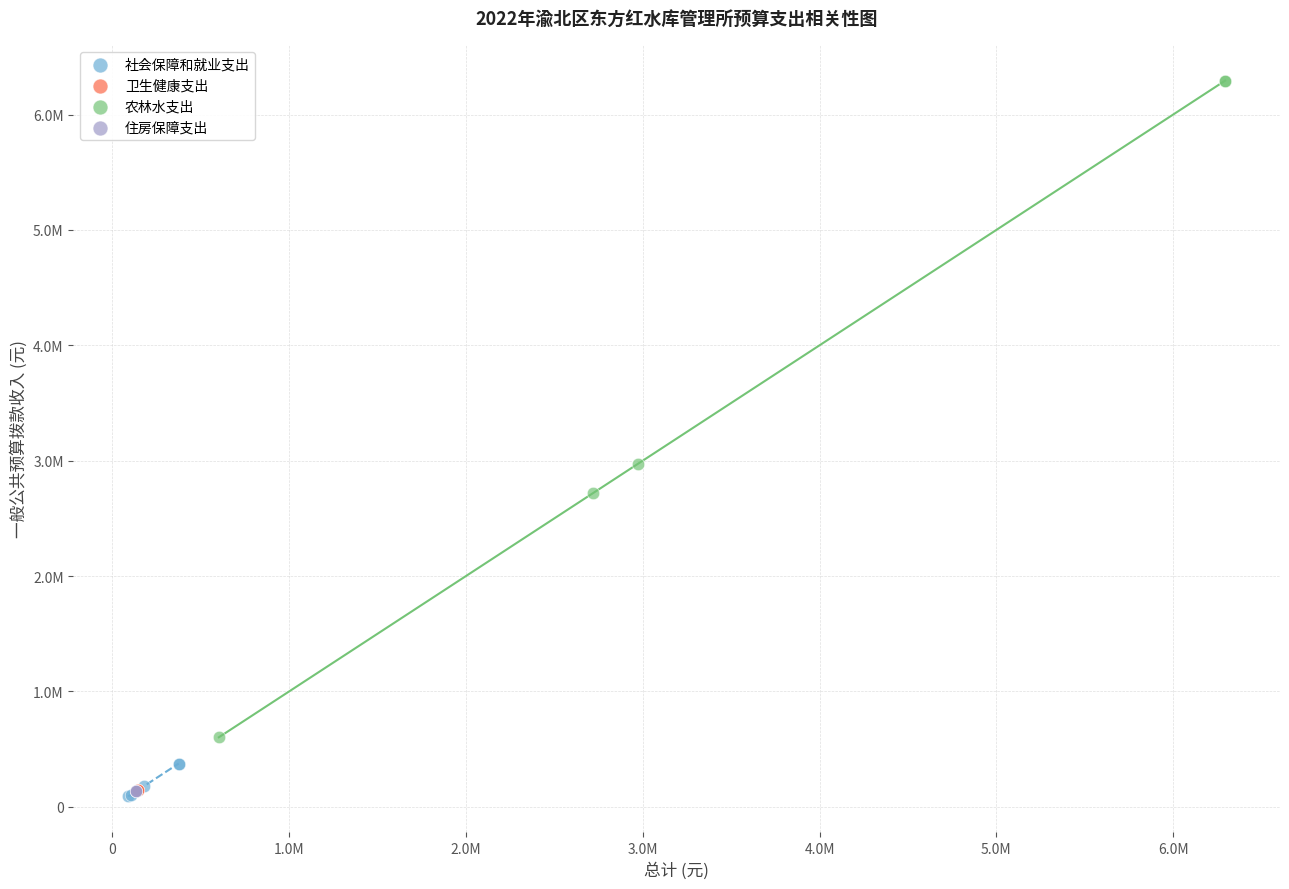

What are all the series names shown in the legend?

社会保障和就业支出, 卫生健康支出, 农林水支出, 住房保障支出